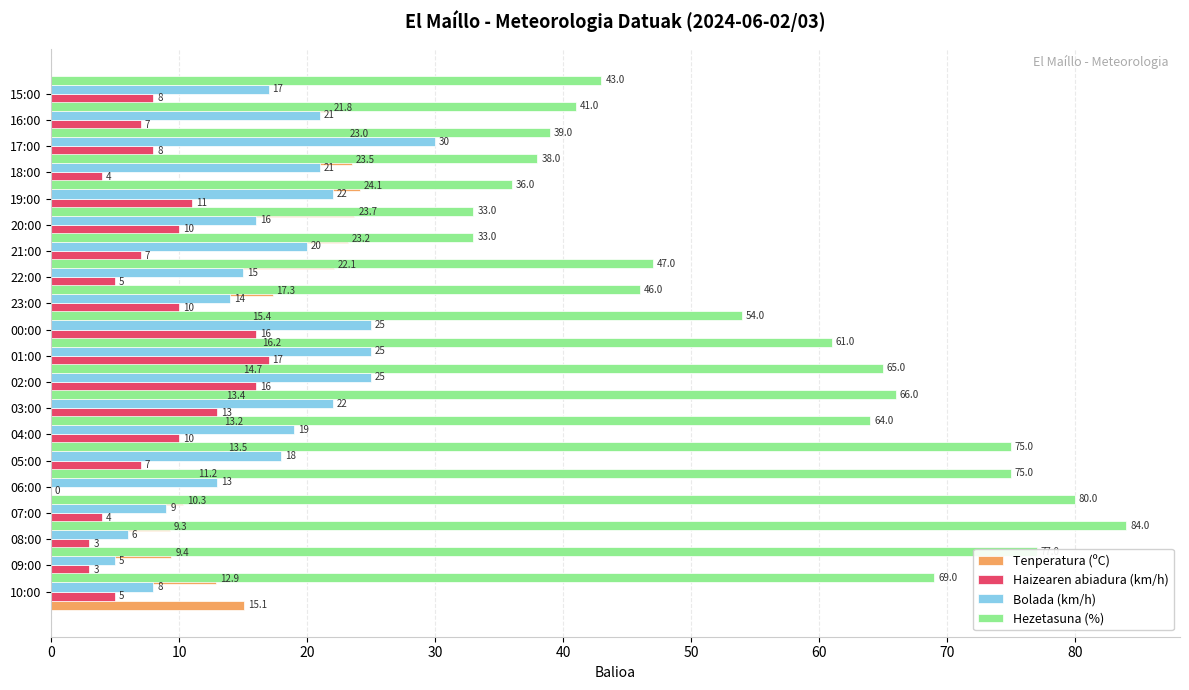

Which series has the largest range (max minus min)?

Hezetasuna (%)